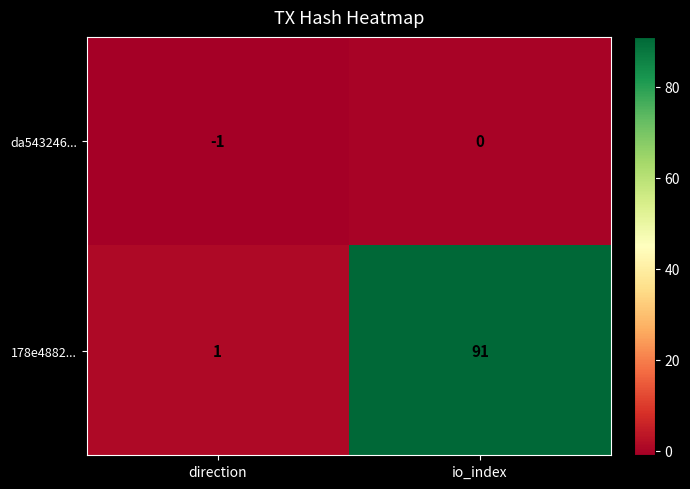

How many negative values does the da543246... series have?

1